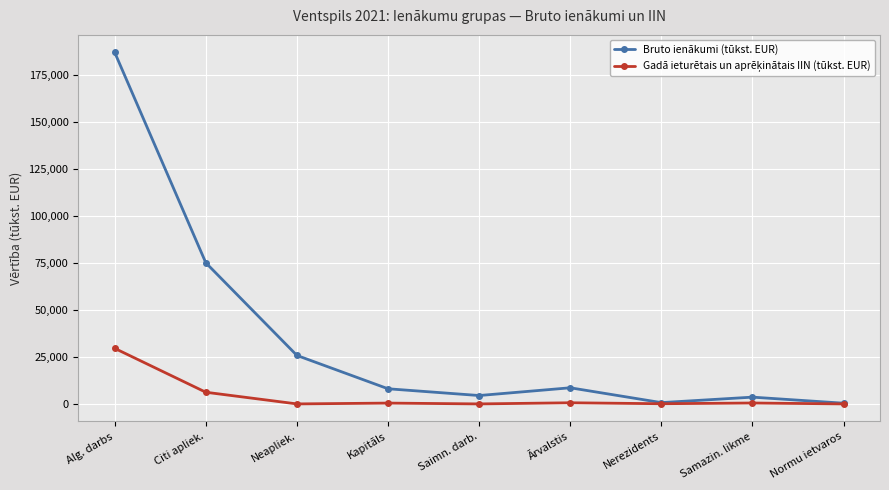

Where is the first local minimum for Bruto ienākumi (tūkst. EUR)?

Saimn. darb.